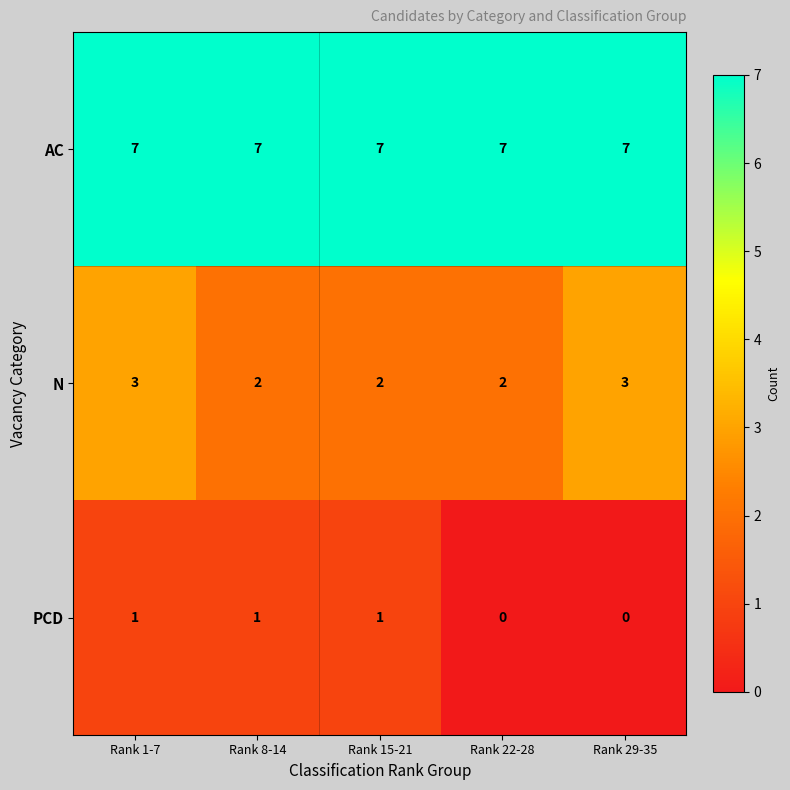

At how many categories does at least one series exceed 3?

5